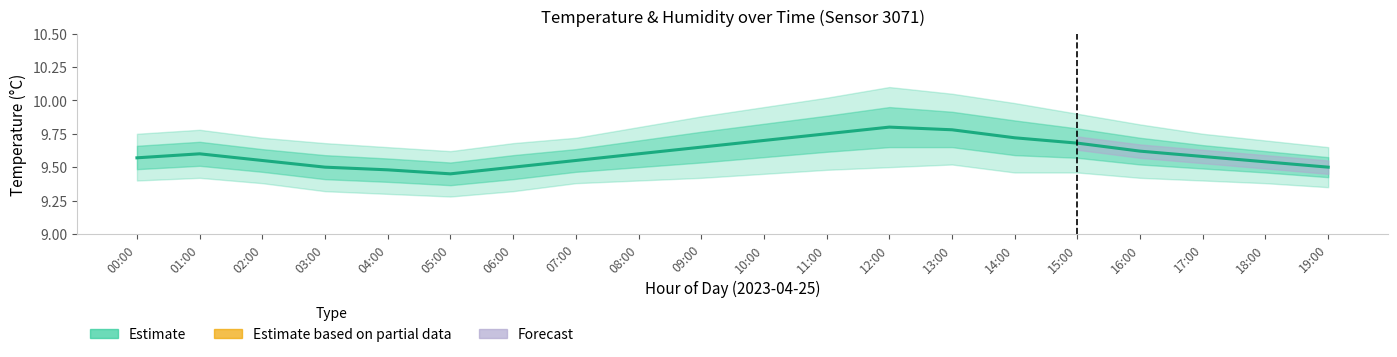

Count the values in the range 9 to 10.

20